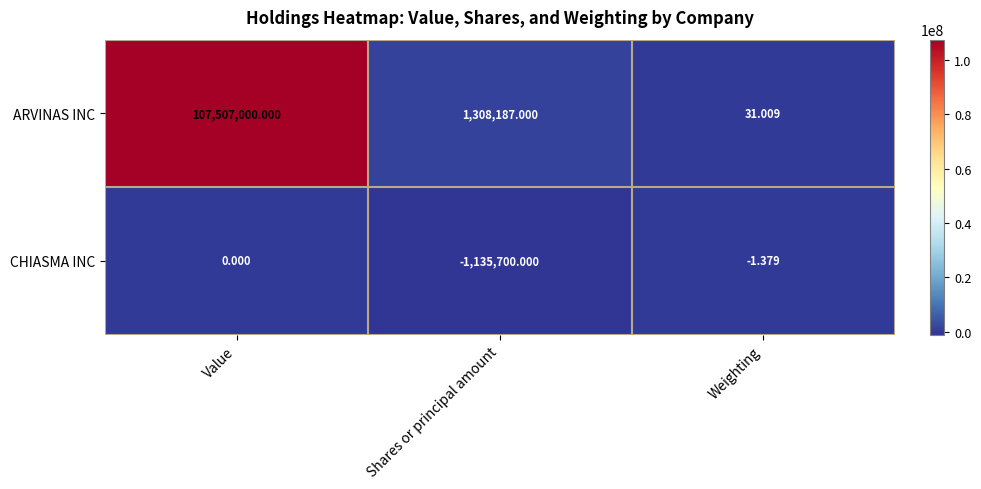

Which series changed the most between Value and Weighting?

ARVINAS INC